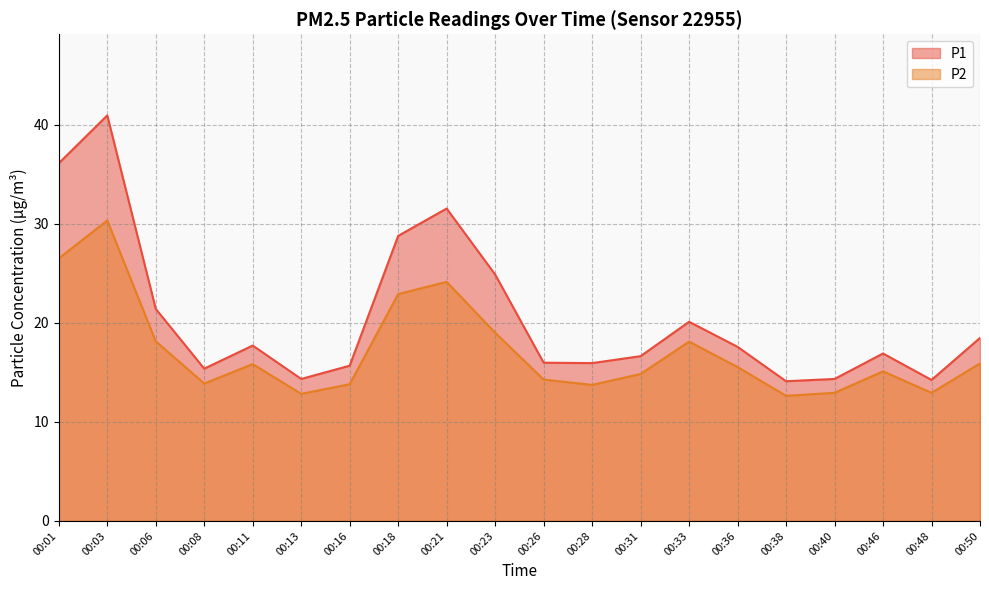

What is the total value across all series at 00:36?

33.1